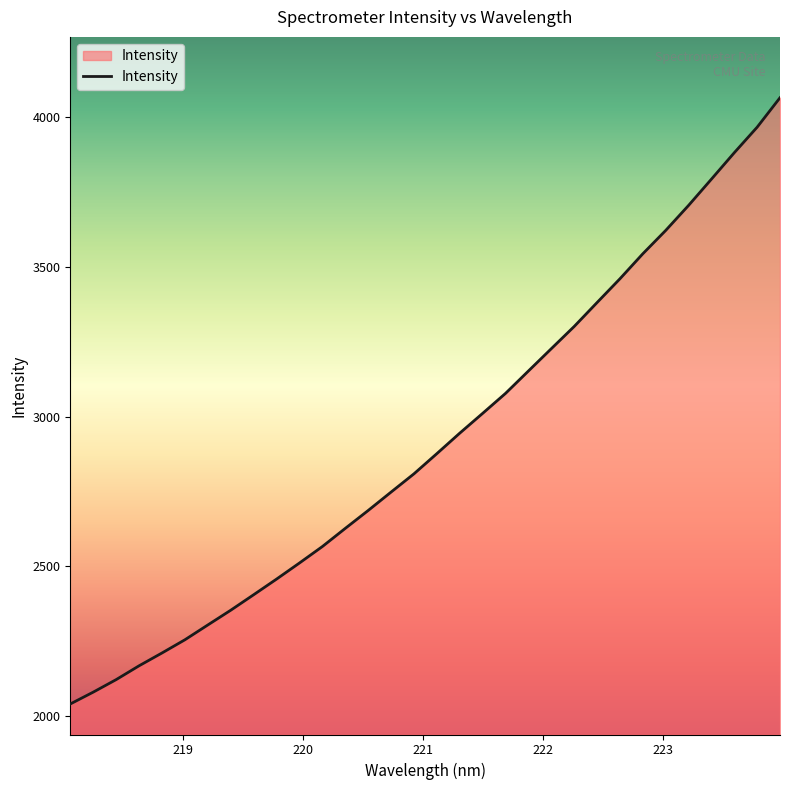

What is the smallest value displayed?

2039.5